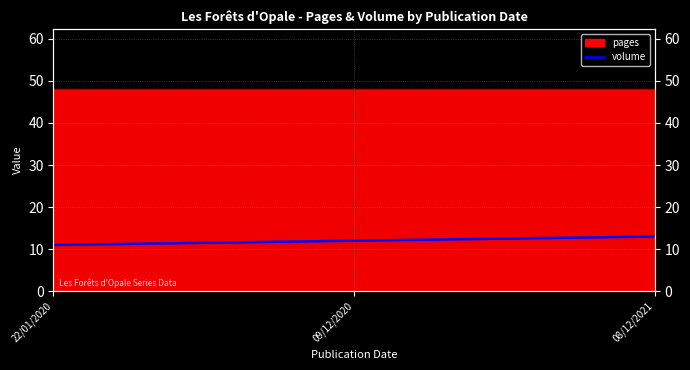

What is the label of the 1st point from the left?

22/01/2020